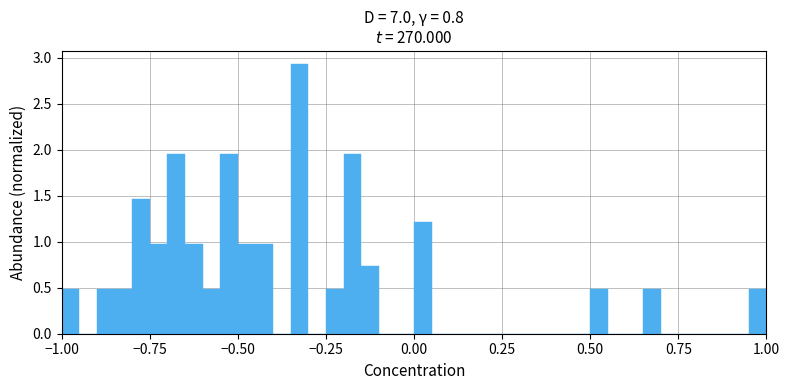

Read against the x-axis, roughly where is the centre of the tallest bar?

-0.30